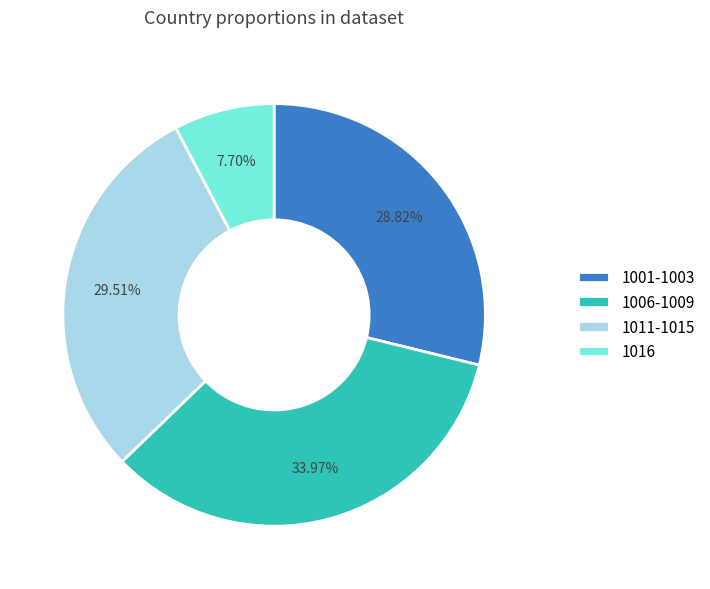

Do 1001-1003 and 1006-1009 together represent more than half of the pie?

Yes